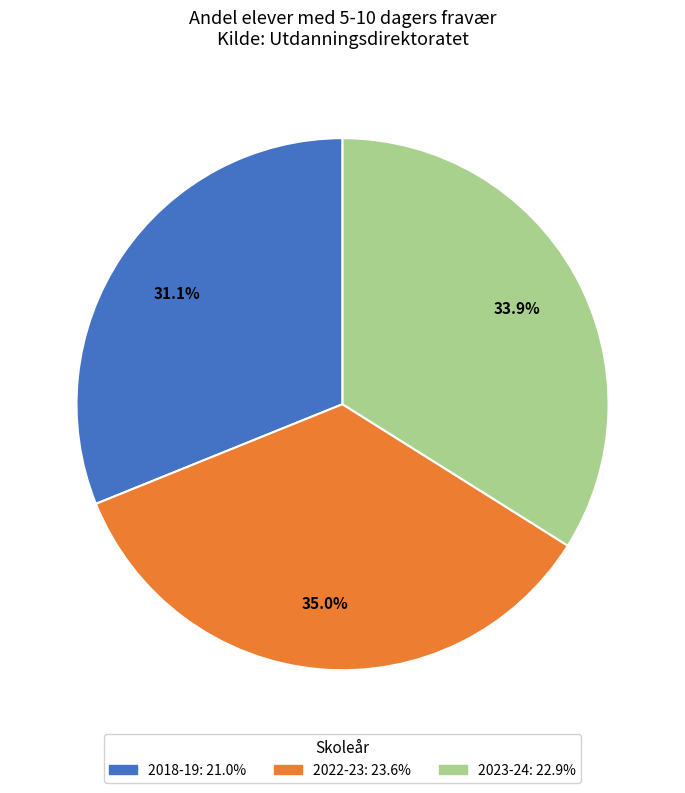

How many slices are in this pie chart?

3